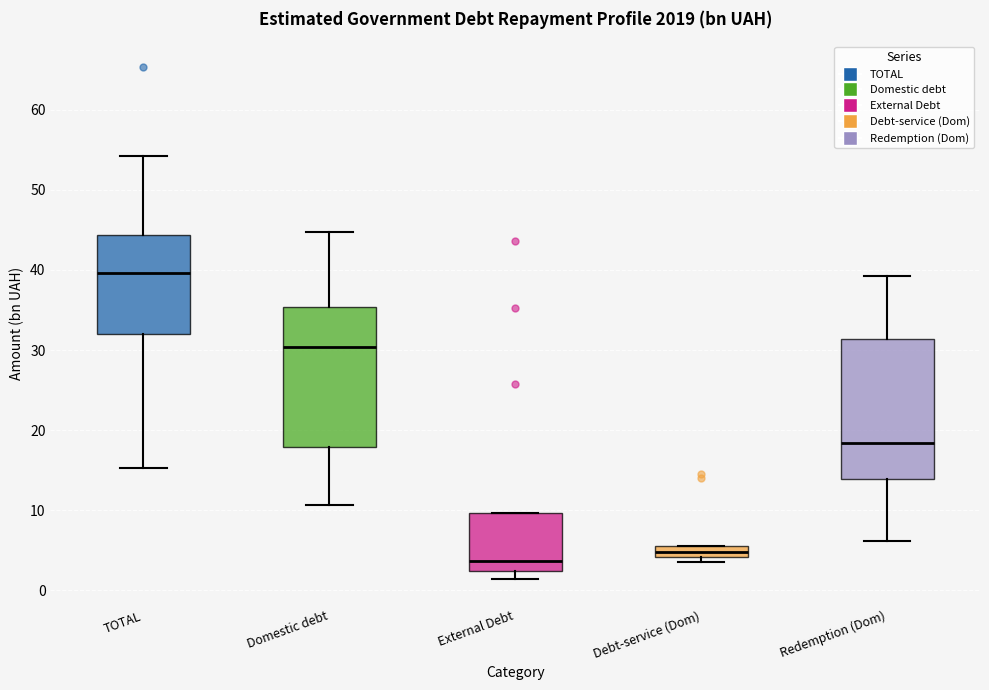

Where does the upper whisker of the box for TOTAL end on the y-axis? The values are not printed on the chart, so give them approximately, as read against the axis.

54